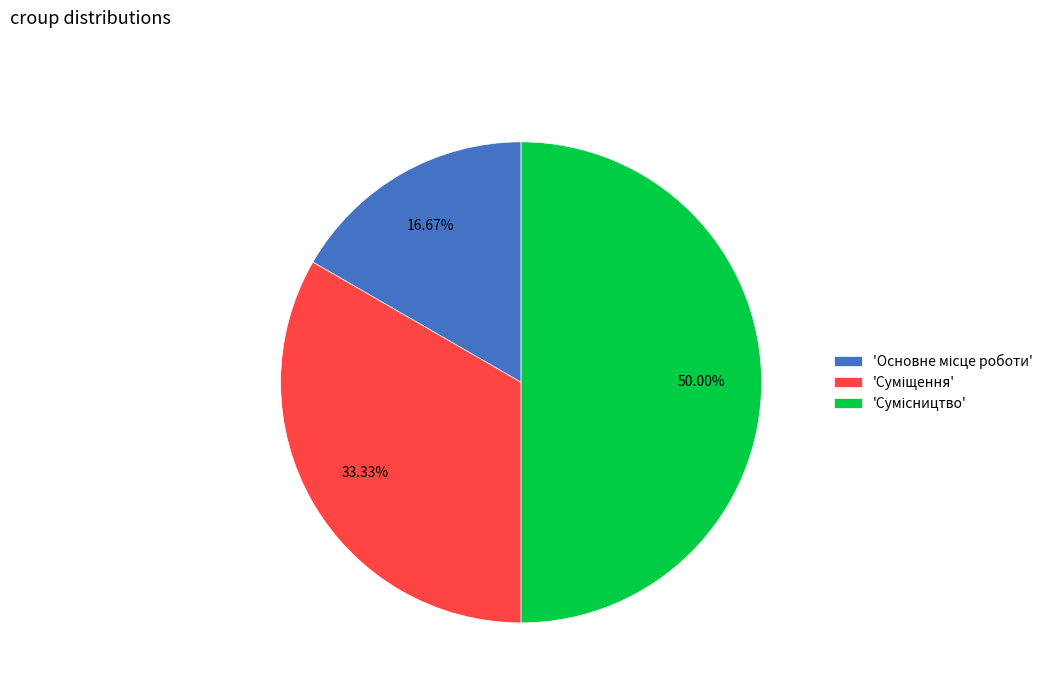

How many segments does this pie chart have?

3